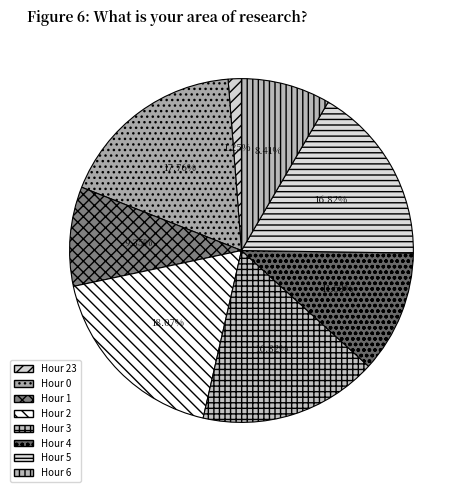

Do Hour 23 and Hour 2 together represent more than half of the pie?

No